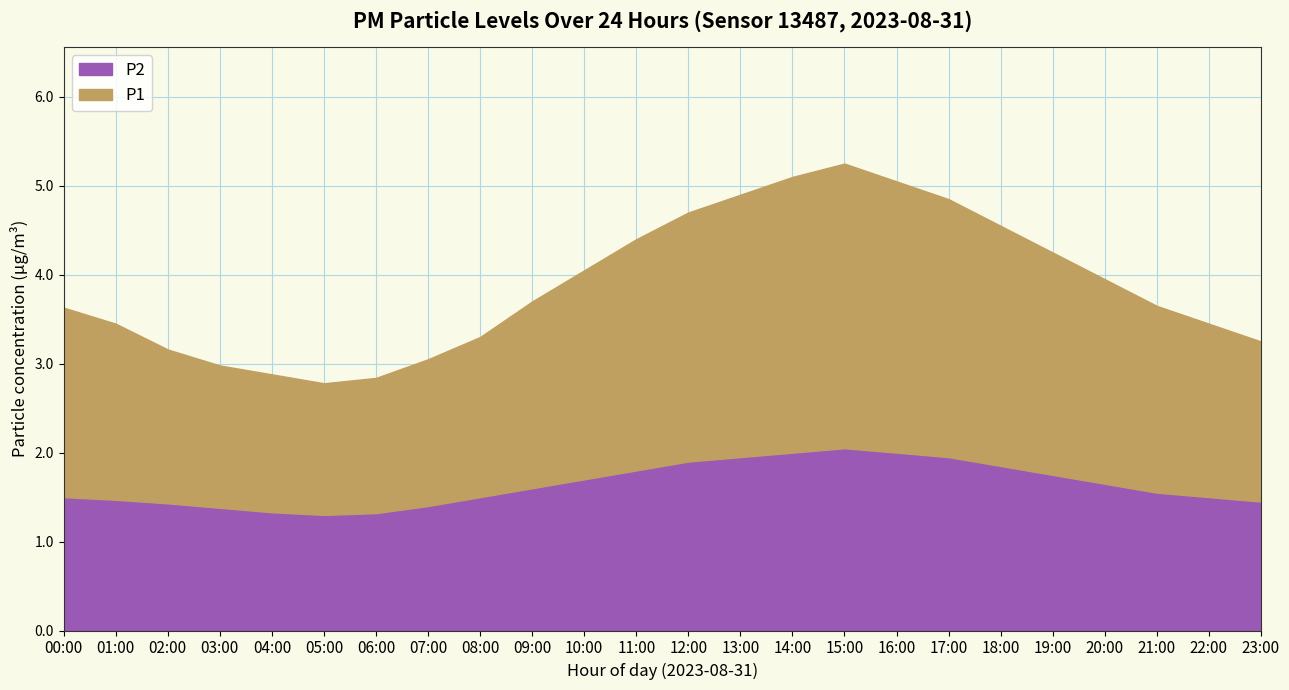

Which series has the largest range (max minus min)?

P1